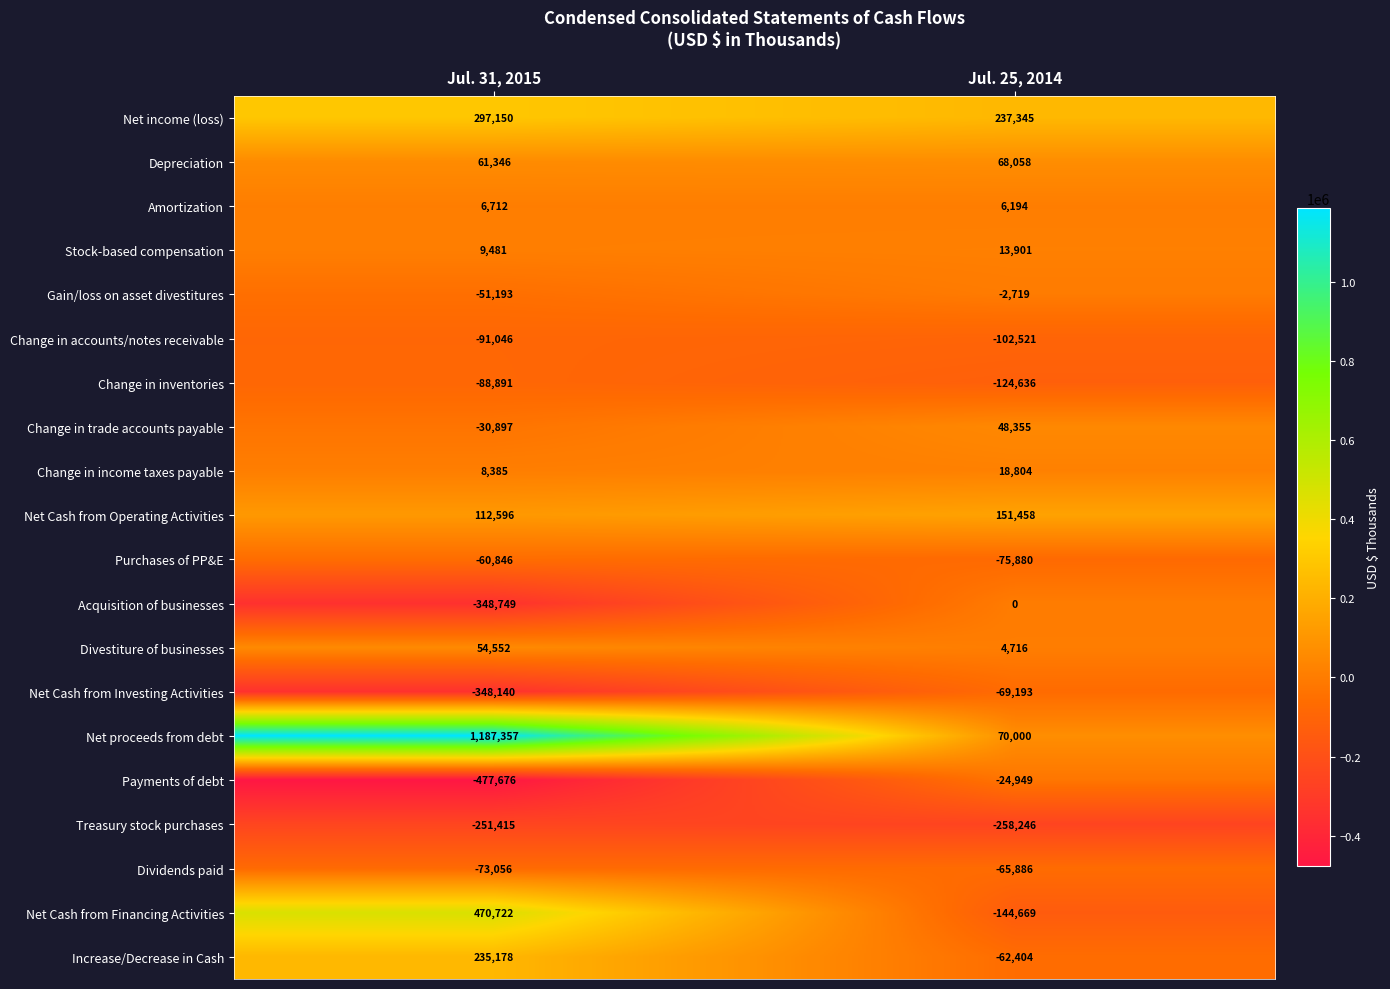

What is the difference between the maximum and minimum values in the Dividends paid series?

7170